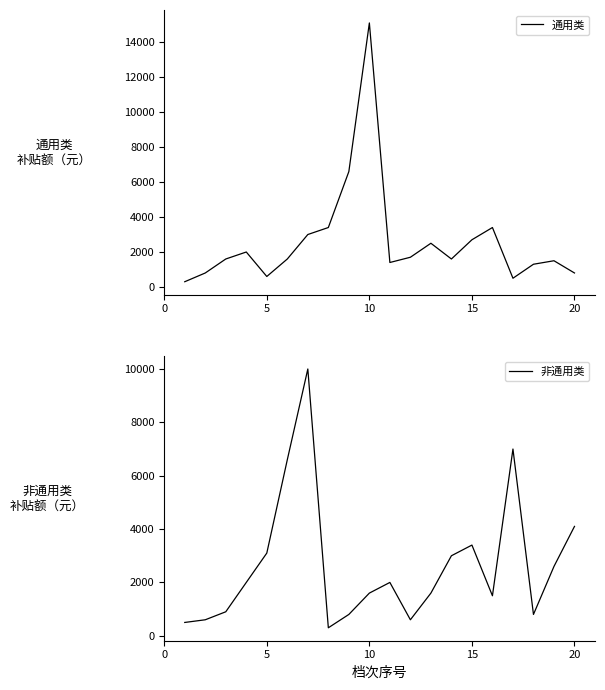

What is the highest value of the 非通用类 series?

10000